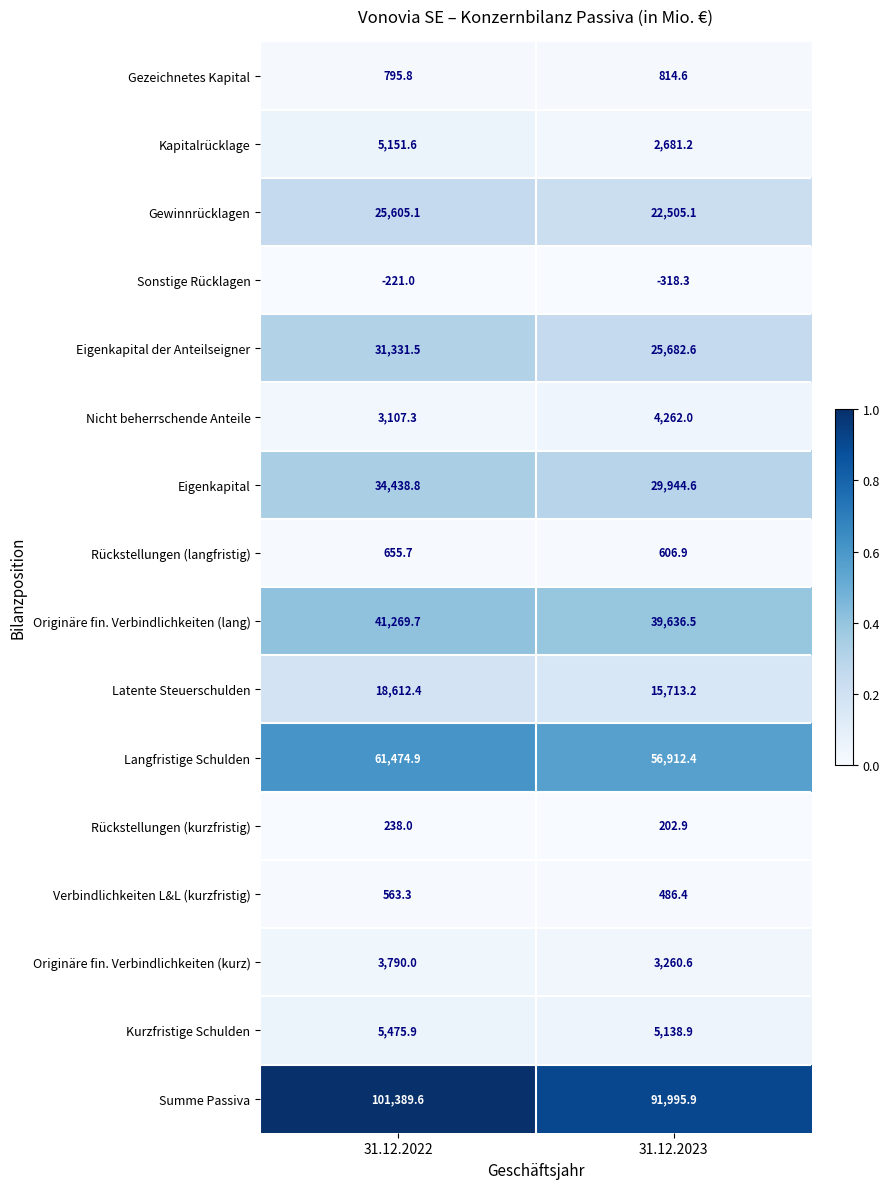

What is the highest value of the Rückstellungen (langfristig) series?

655.7